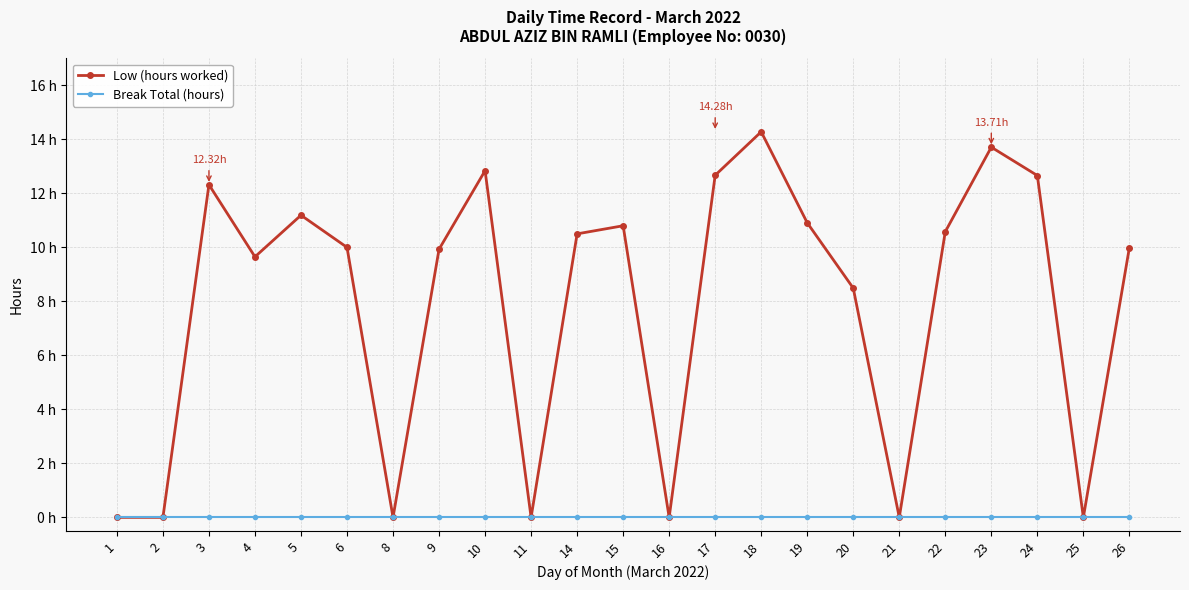

Does the chart have visible grid lines?

Yes